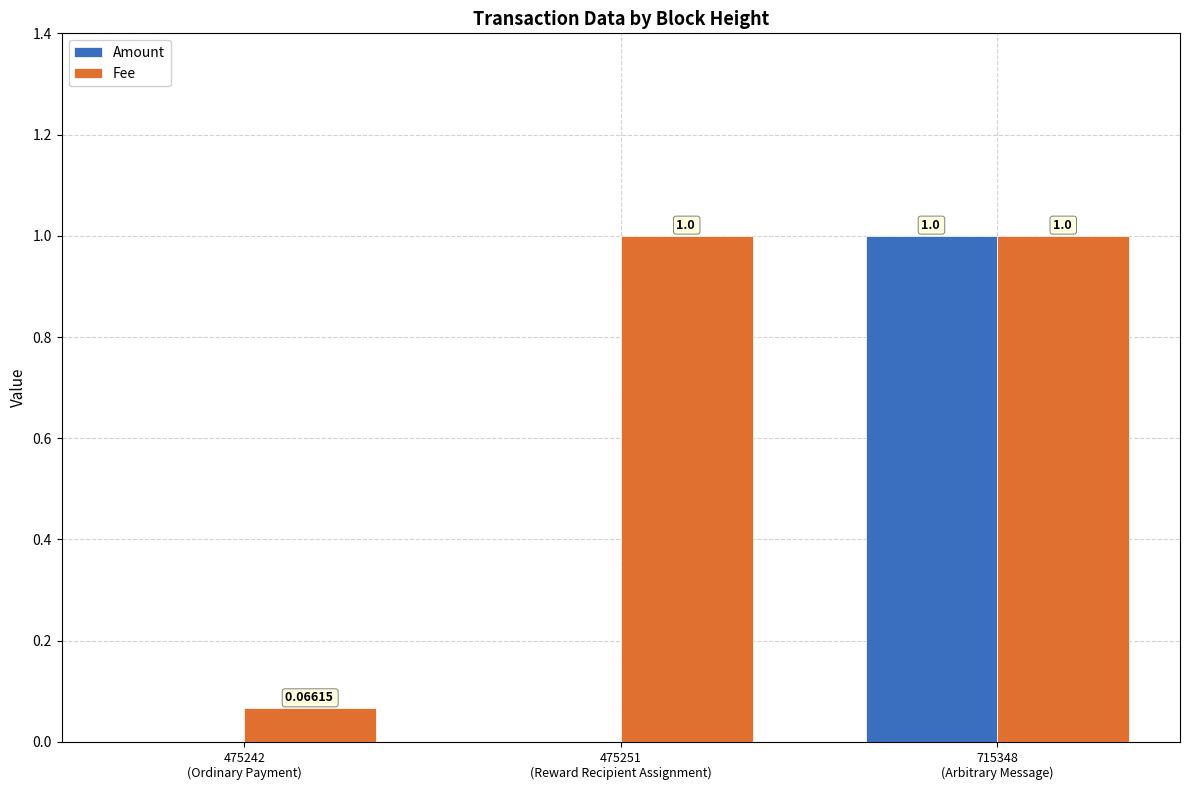

Which series has the largest total across all categories?

Fee